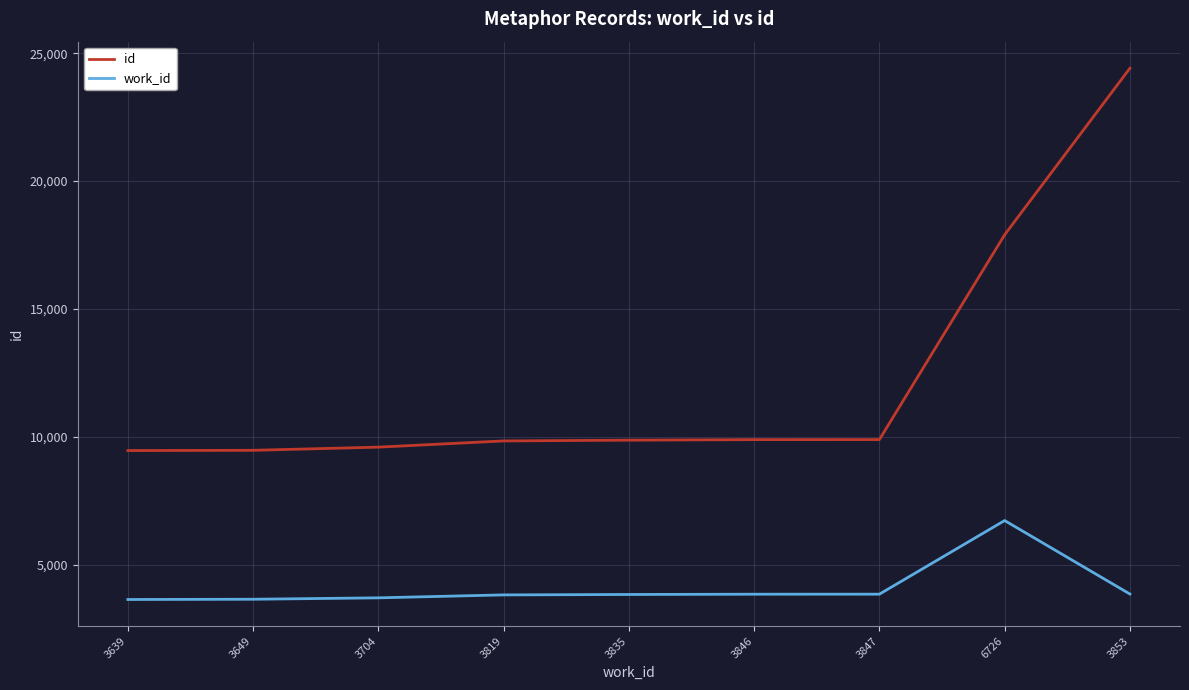

What is the greatest value displayed?

24411